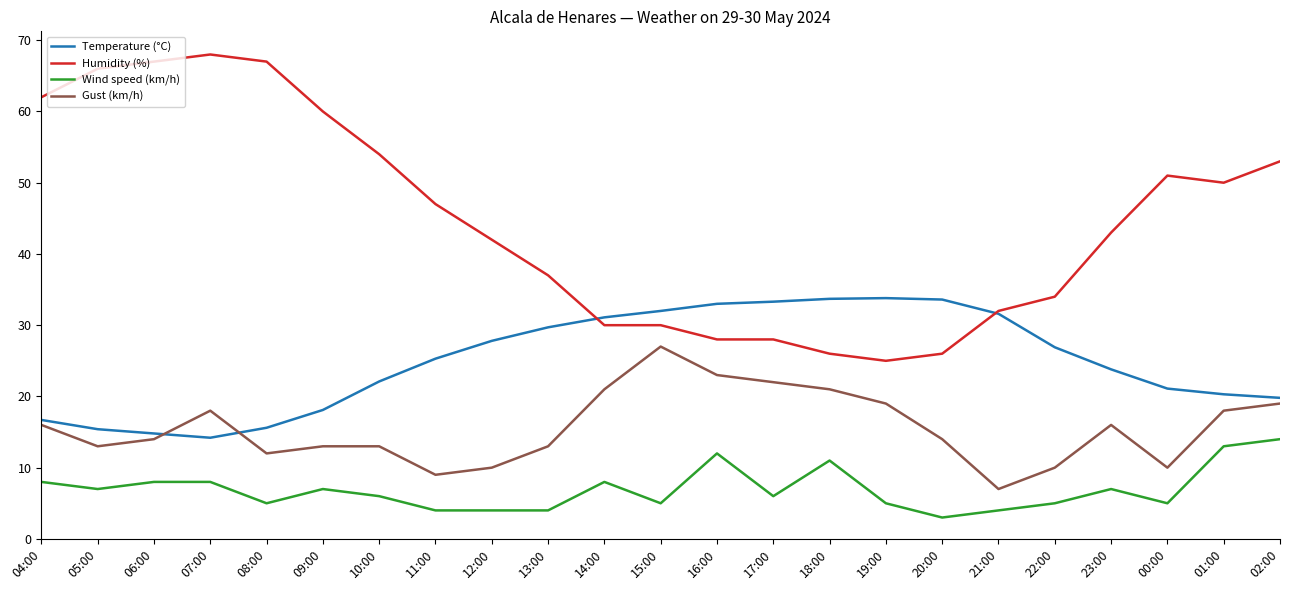

Does the chart have visible grid lines?

No